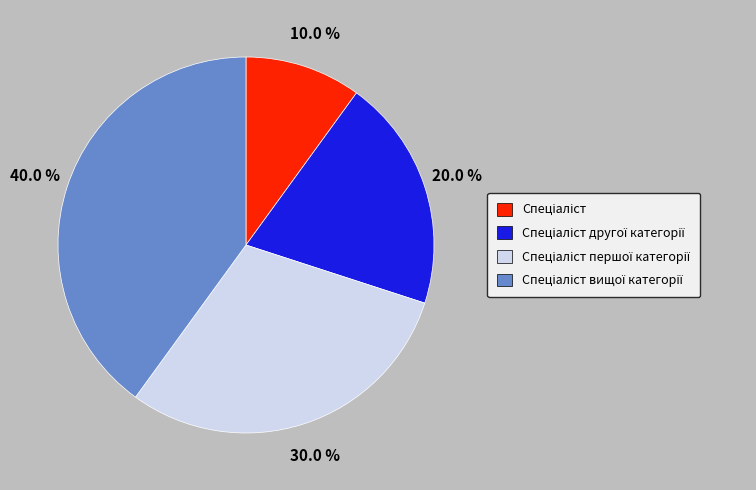

Does any single category account for the majority?

No